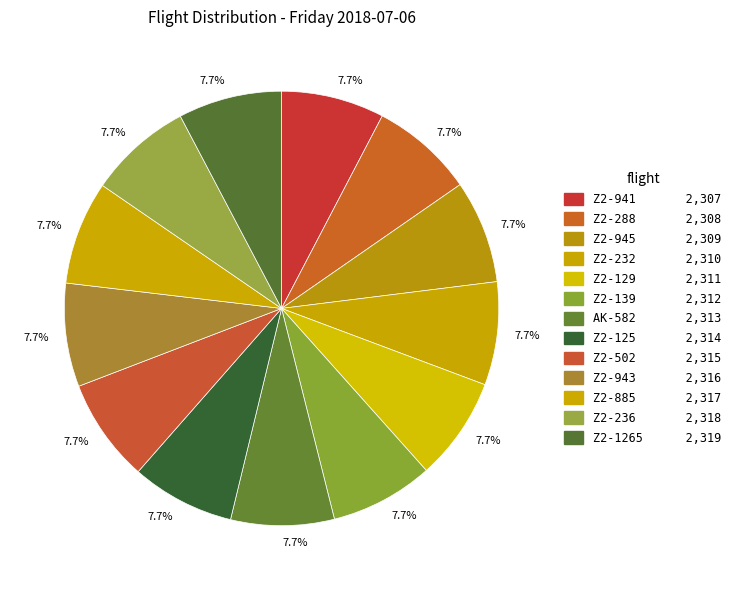

How many segments does this pie chart have?

13